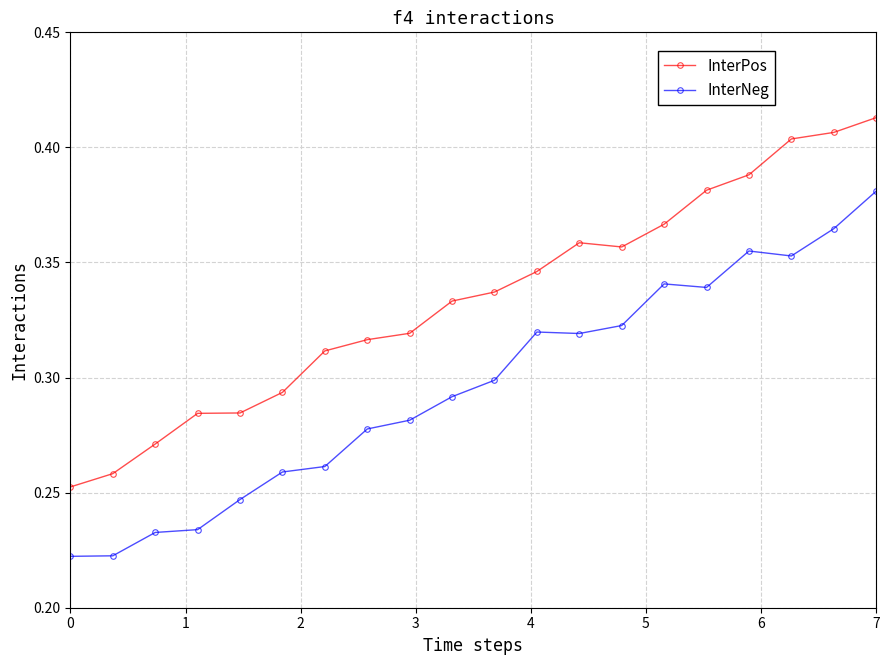

Rank the series by their average value, from highest to lowest.

InterPos, InterNeg